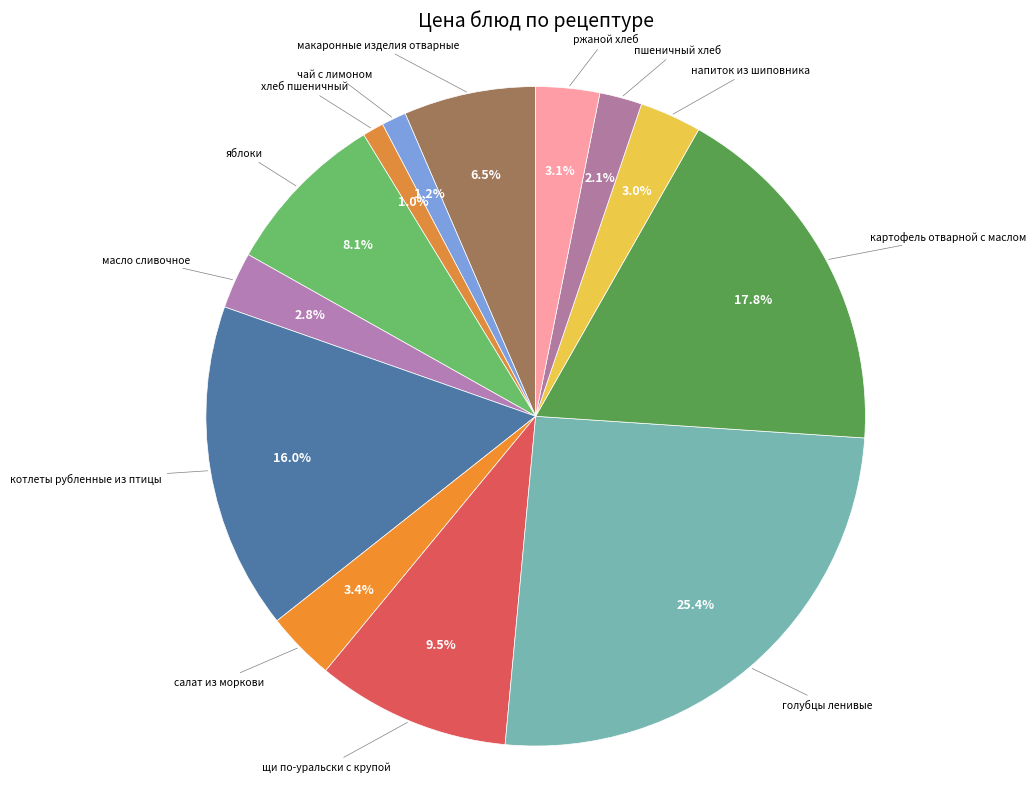

How many slices are in this pie chart?

13